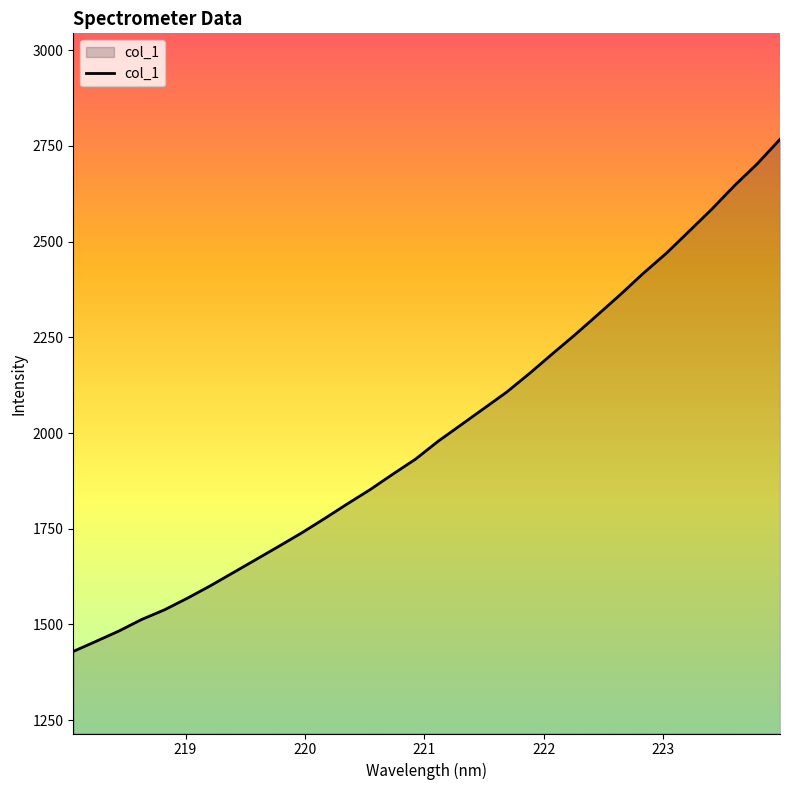

What is the maximum value shown in the chart?

2767.4